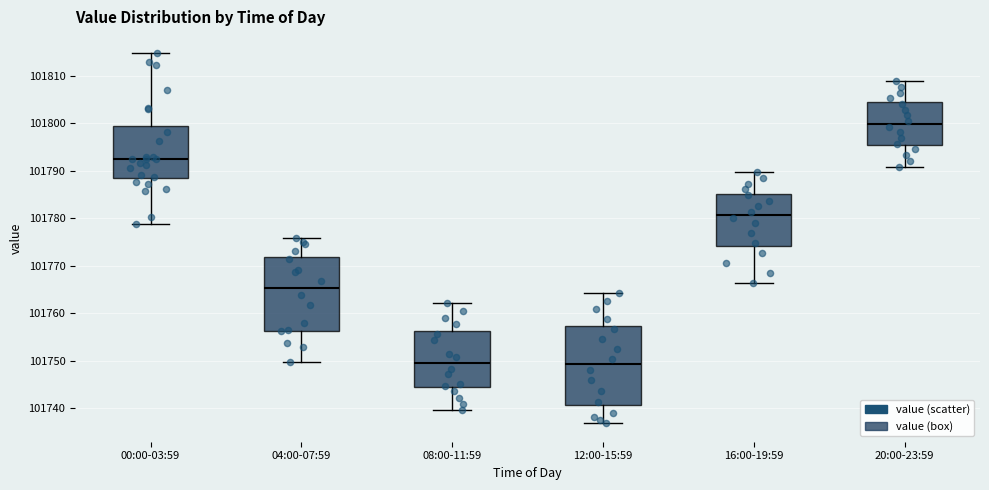

Reading left to right, read every box against the y-axis: the position of its median line, the range the box covers, and the ends of its whiskers. The values are not printed on the chart, so give them approximately, as read against the axis.

00:00-03:59: median 101792, box 101789 to 101799, whiskers 101779 to 101815
04:00-07:59: median 101765, box 101756 to 101772, whiskers 101750 to 101776
08:00-11:59: median 101749, box 101744 to 101756, whiskers 101740 to 101762
12:00-15:59: median 101749, box 101741 to 101757, whiskers 101737 to 101764
16:00-19:59: median 101781, box 101774 to 101785, whiskers 101766 to 101790
20:00-23:59: median 101800, box 101795 to 101804, whiskers 101791 to 101809